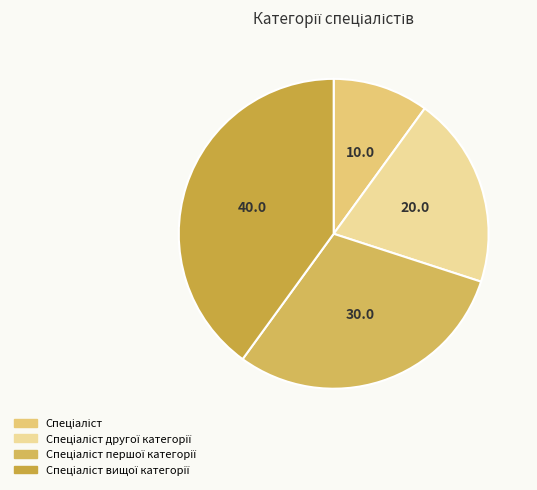

How many slices are in this pie chart?

4